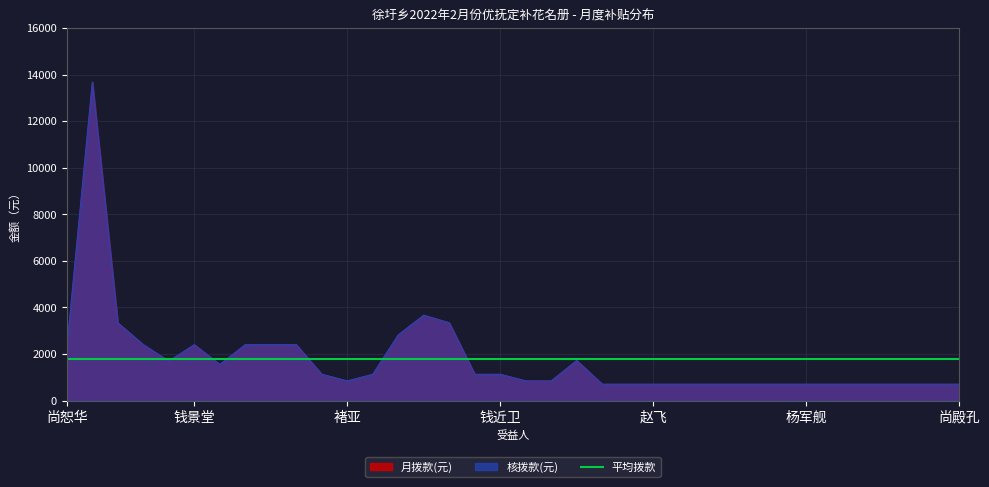

Does the chart display data point markers on the line(s)?

No